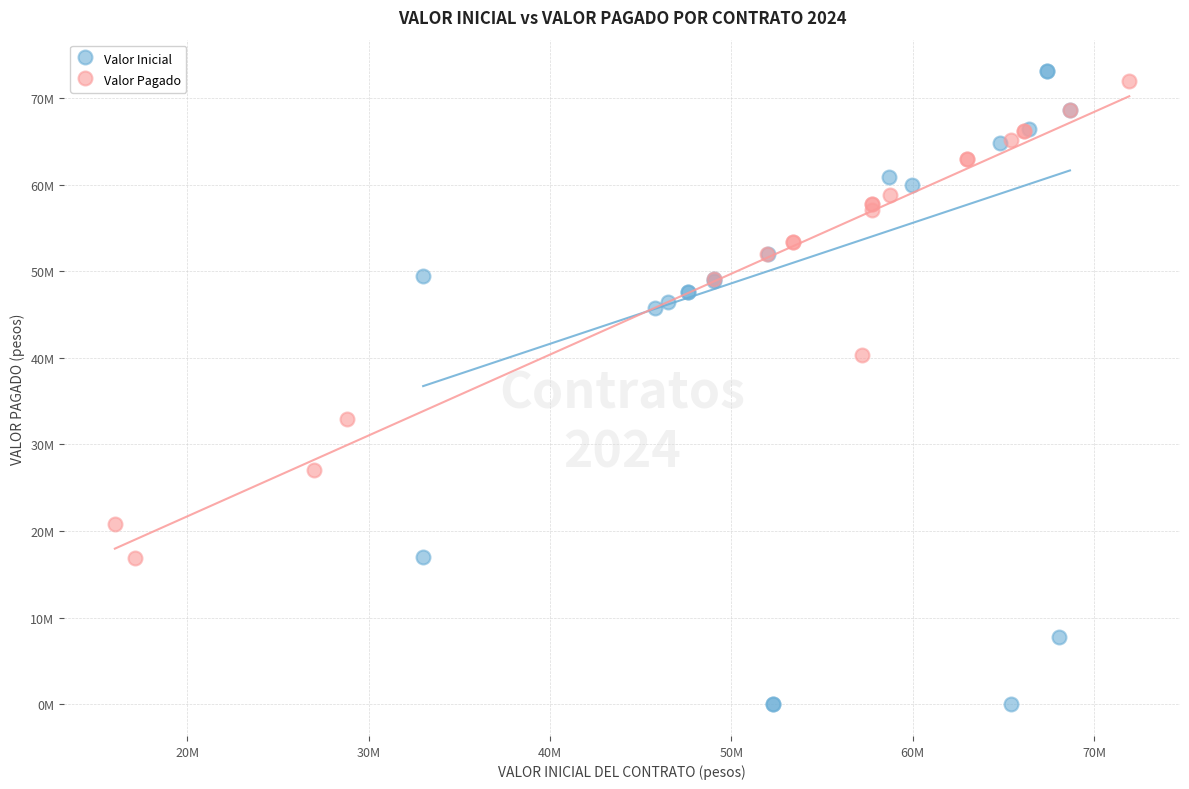

Which series reaches the maximum Y coordinate?

Valor Inicial